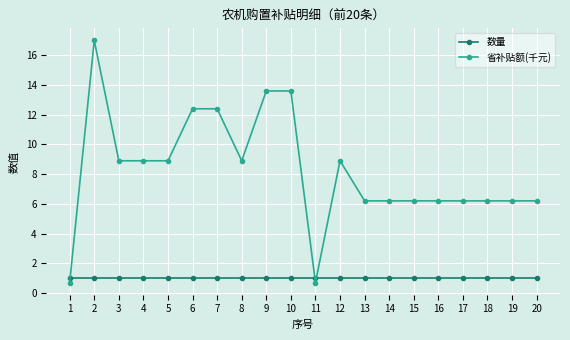

Reading right to left, transcribe all the data shown in this chart.

数量: 1.0	1.0	1.0	1.0	1.0	1.0	1.0	1.0	1.0	1.0	1.0	1.0	1.0	1.0	1.0	1.0	1.0	1.0	1.0	1.0
省补贴额(千元): 6.2	6.2	6.2	6.2	6.2	6.2	6.2	6.2	8.9	0.7	13.6	13.6	8.9	12.4	12.4	8.9	8.9	8.9	17.0	0.7